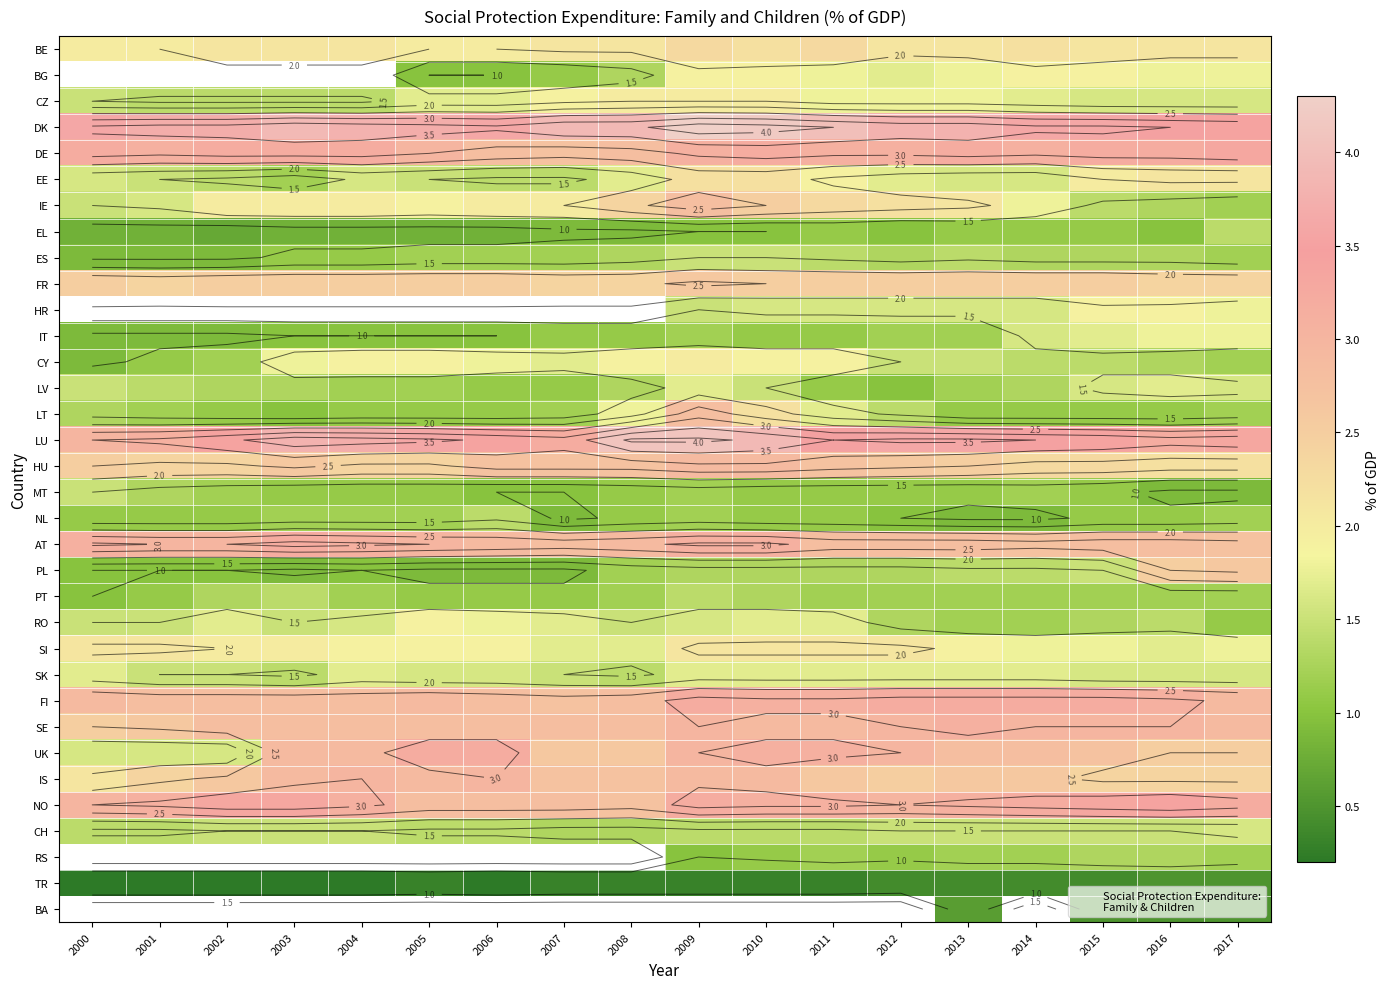

True or false: FR has a value of 2.5 at 2010.

True